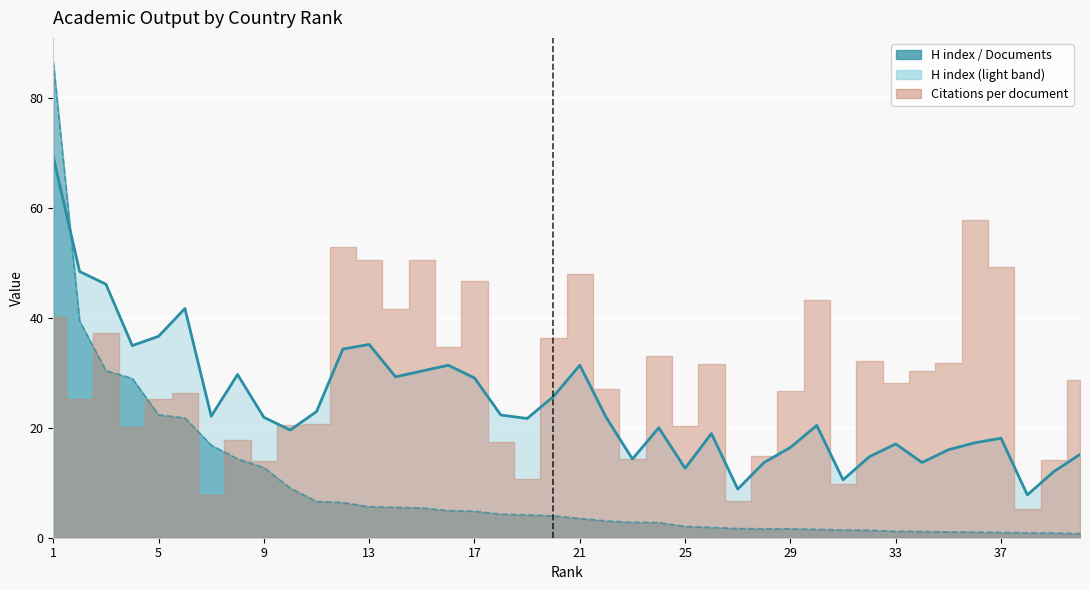

What is the total value across all series at 1?

155.8